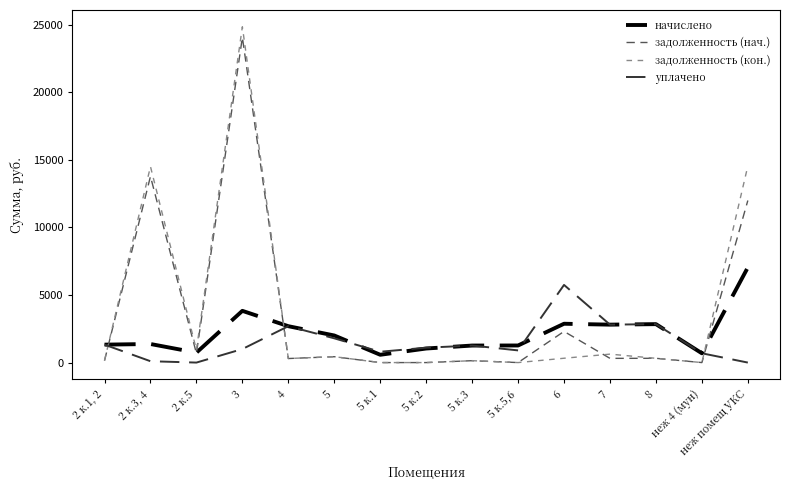

Rank the series by their maximum value, from lowest to highest.

уплачено, начислено, задолженность (нач.), задолженность (кон.)